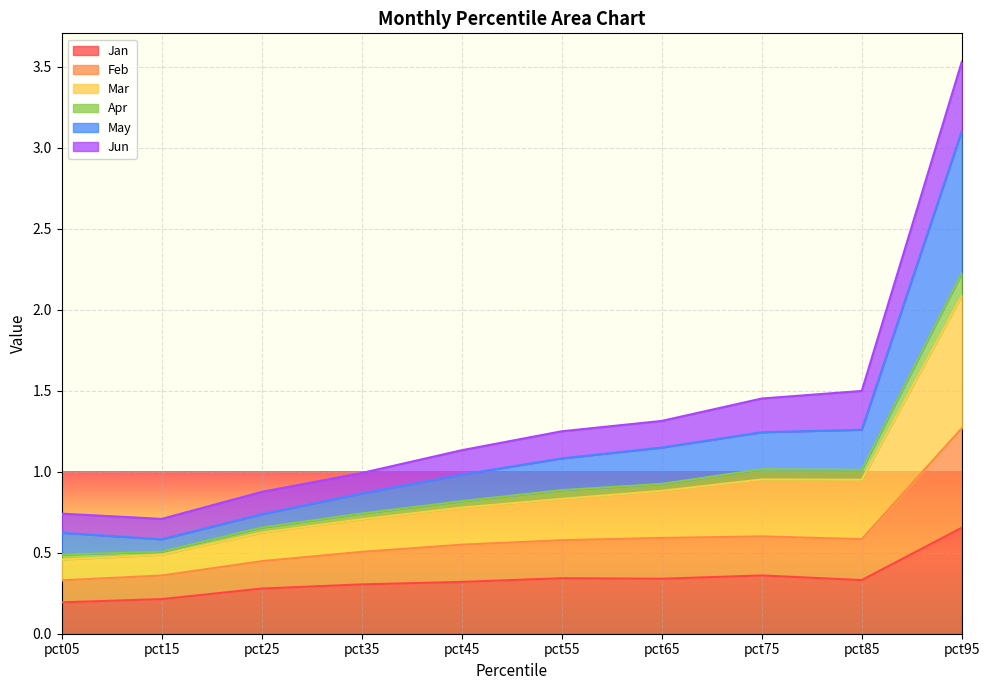

The Apr series shows 0.3 at pct15. True or false?

False